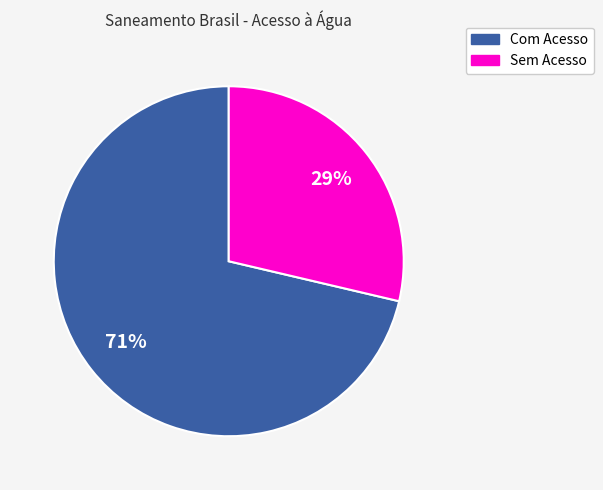

Do Com Acesso and Sem Acesso together represent more than half of the pie?

Yes